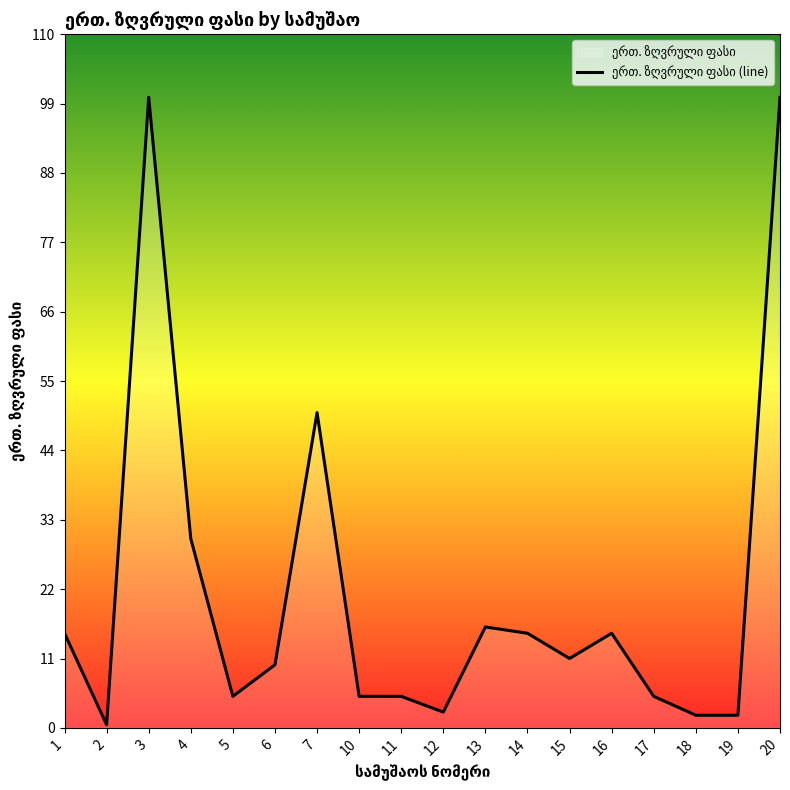

Count the number of values greater than 11.

8